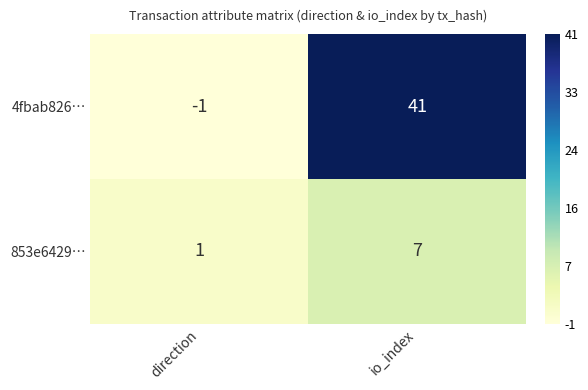

True or false: 4fbab826… has a value of -2 at direction.

False